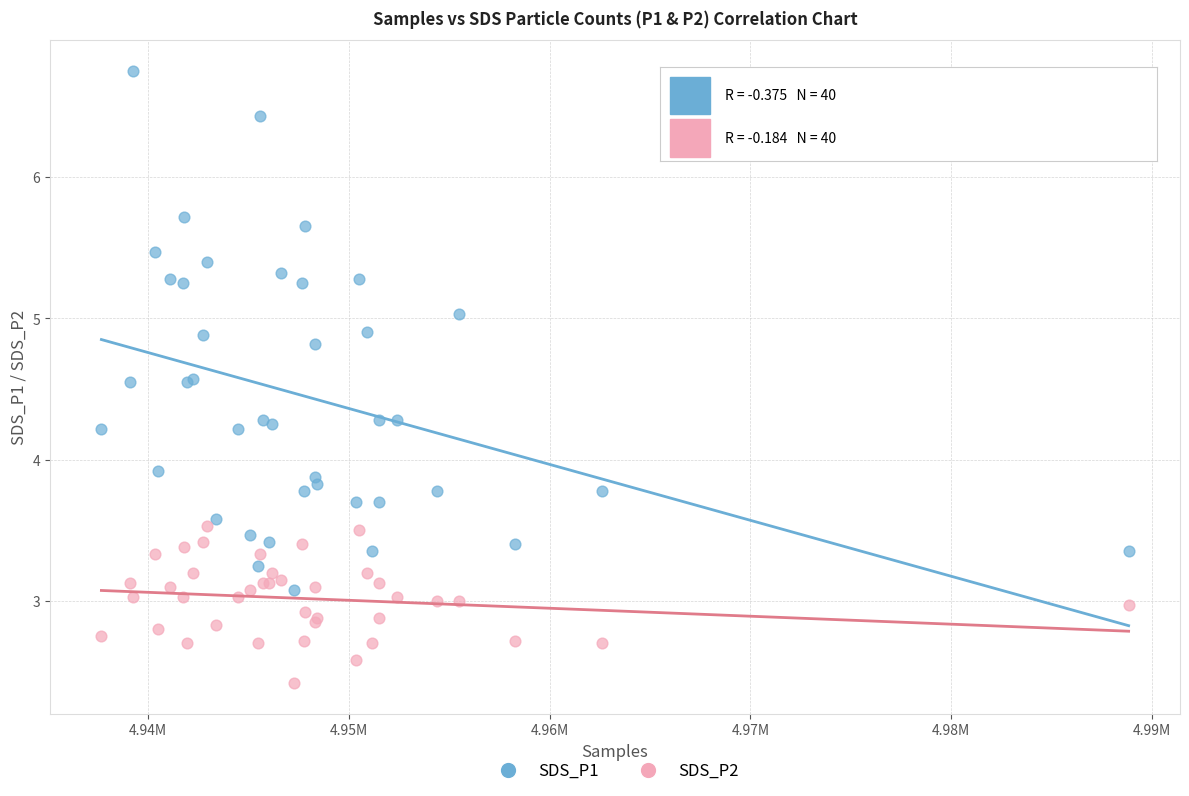

In the SDS_P2 series, what Y value is closest to 2?

2.4